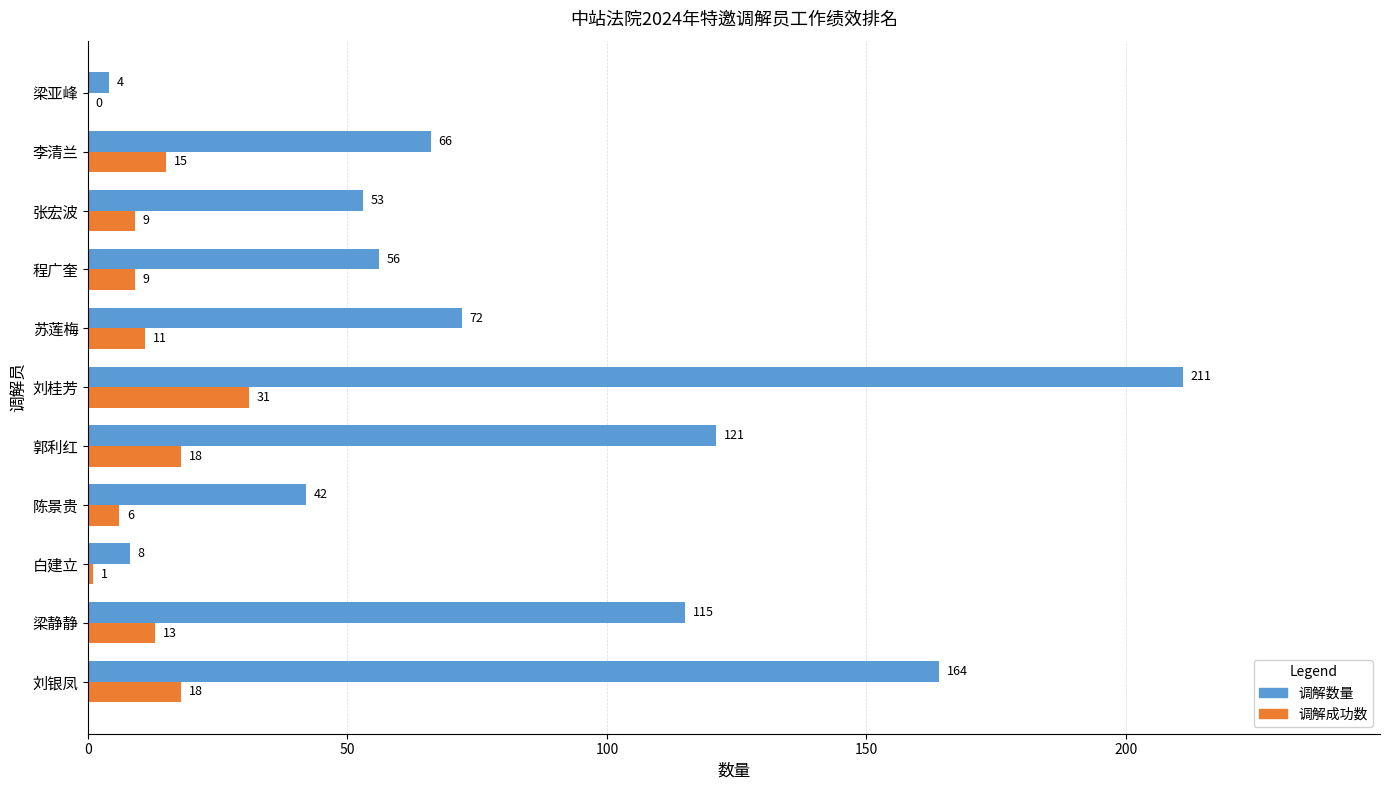

Which category has the highest value in the 调解数量 series?

刘桂芳